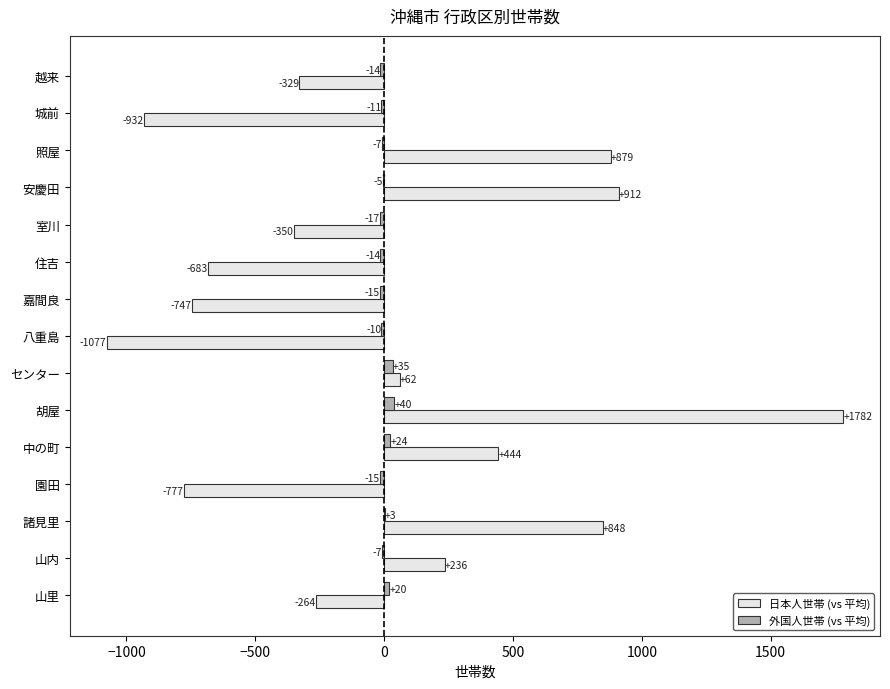

True or false: 外国人世帯 (vs 平均) has a value of -15.5 at 園田.

True